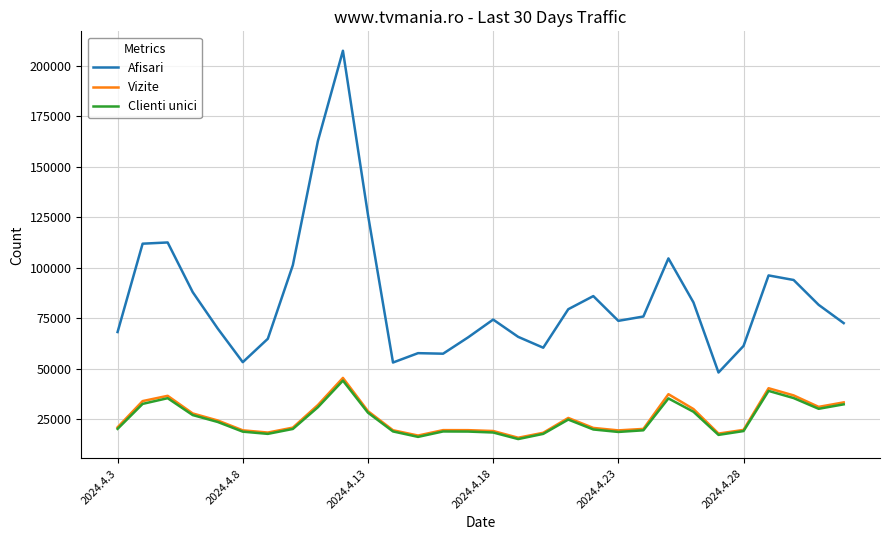

True or false: Afisari and Vizite cross at least once.

False